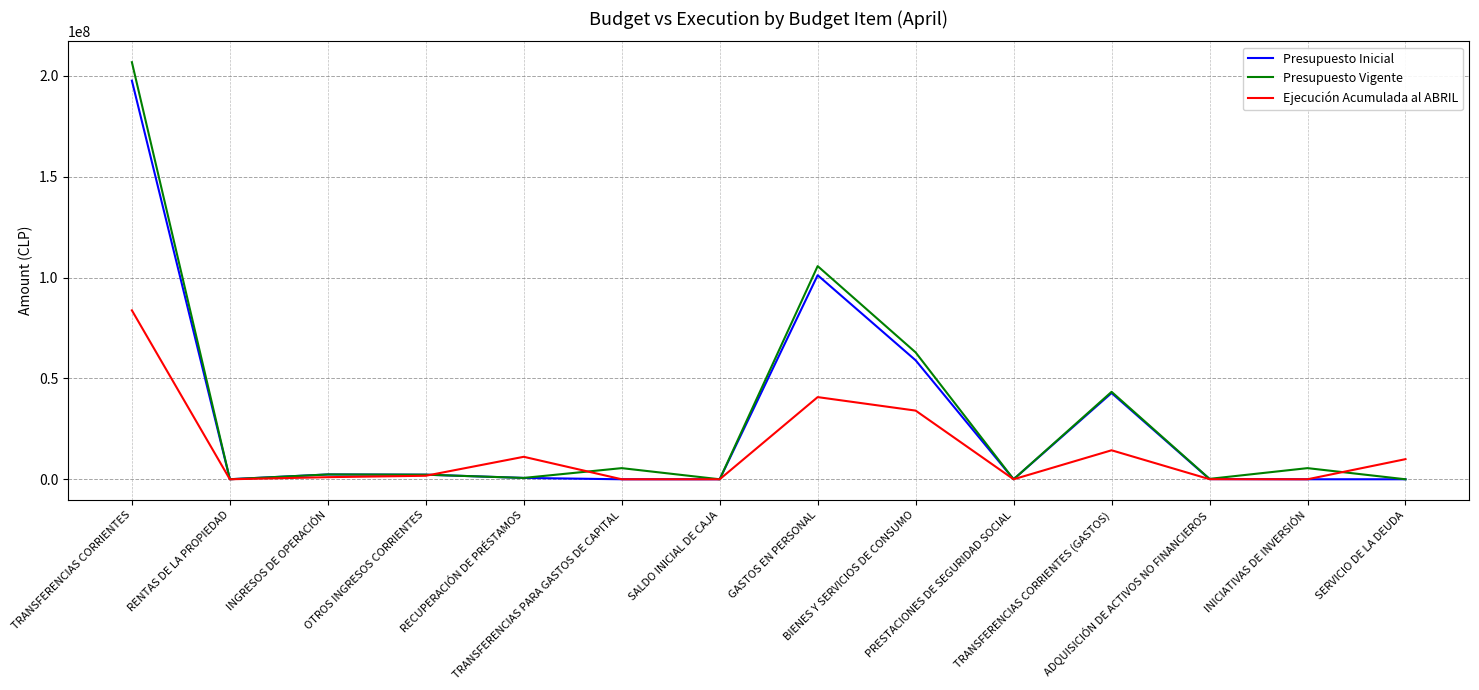

Which series changed the most between TRANSFERENCIAS CORRIENTES and SERVICIO DE LA DEUDA?

Presupuesto Vigente